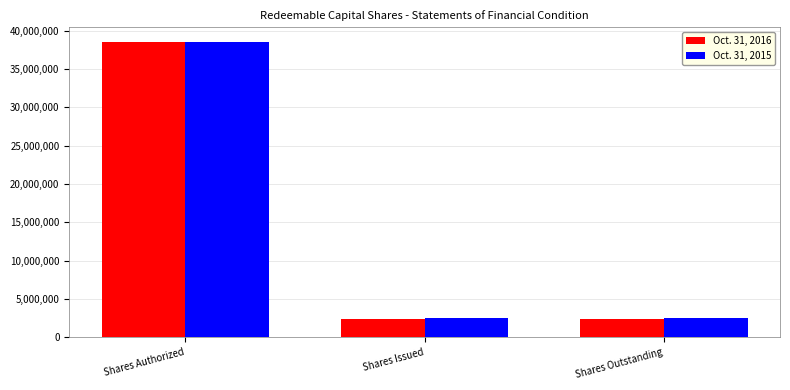

What is the label of the 2nd bar from the left?

Shares Issued